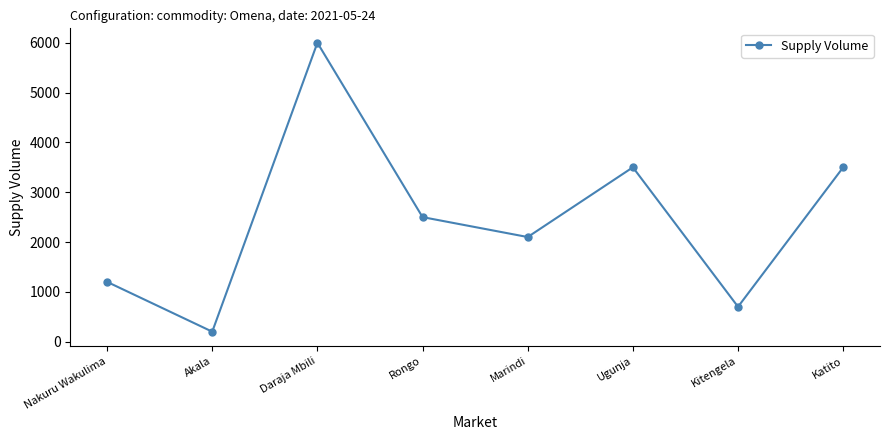

Where is the first local maximum?

Daraja Mbili